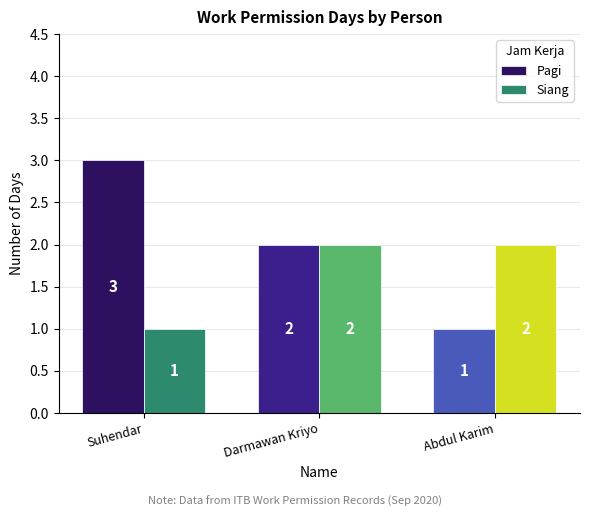

What is the total value across all series at Abdul Karim?

3